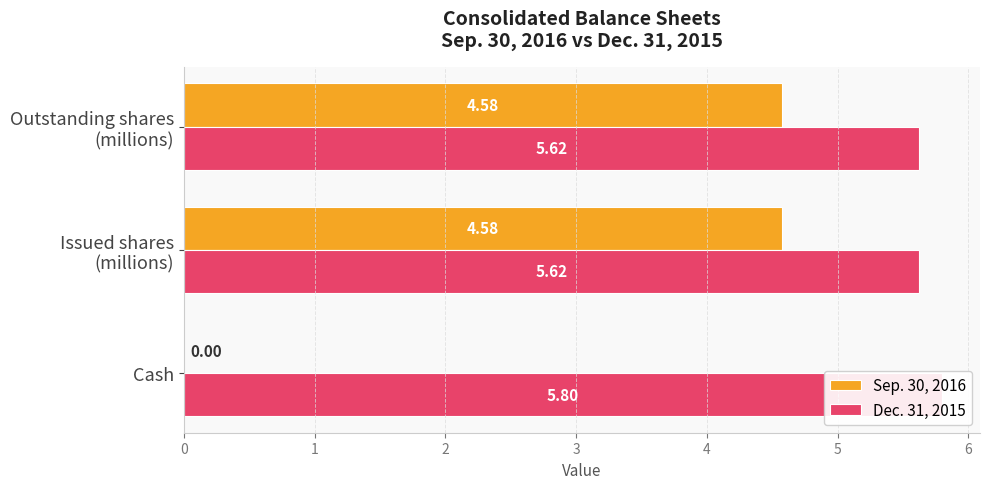

Which series has the widest spread of values?

Sep. 30, 2016